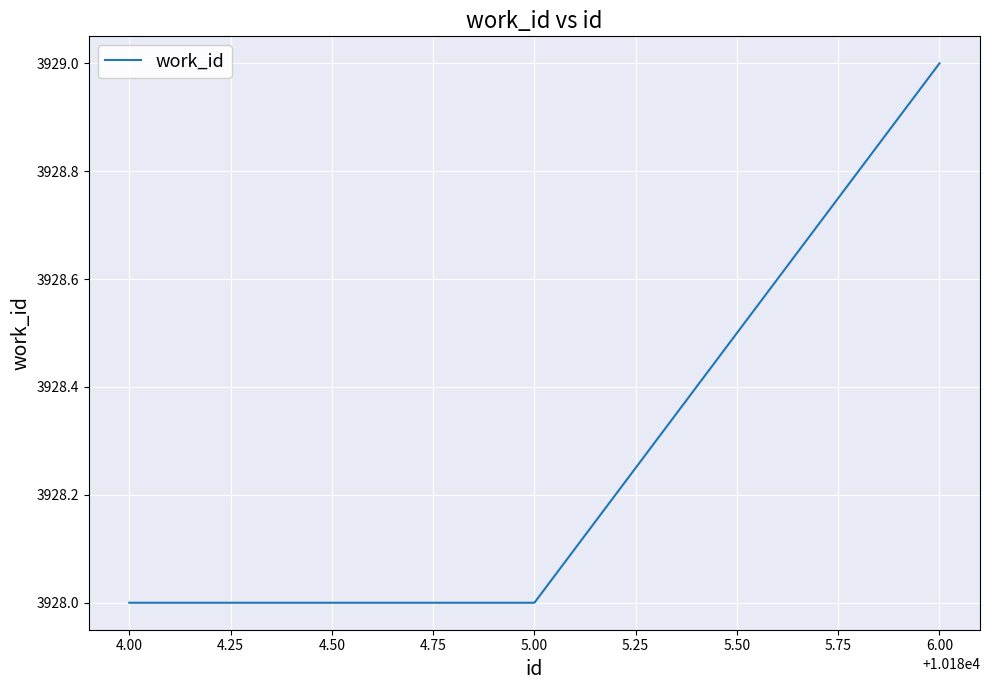

What is the change in value from 4.00 to 6.00?

+1